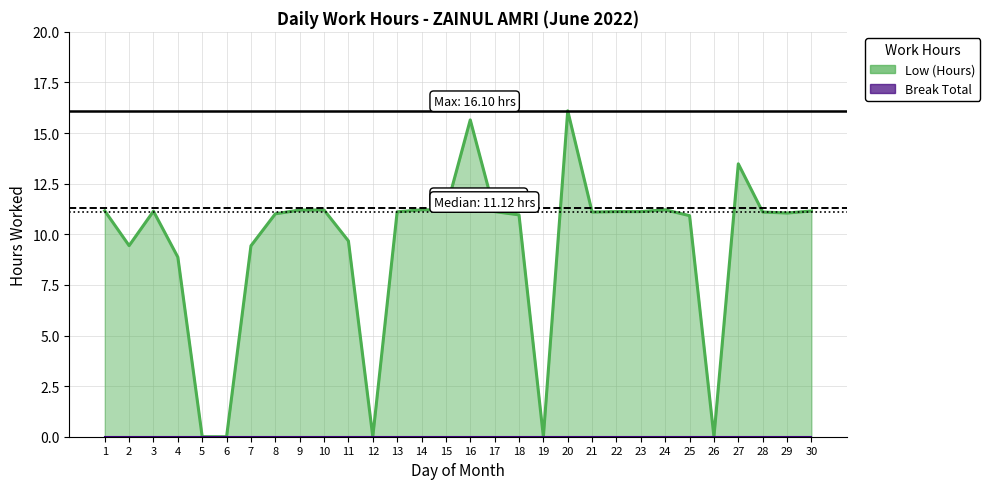

Where is the first local minimum?

2